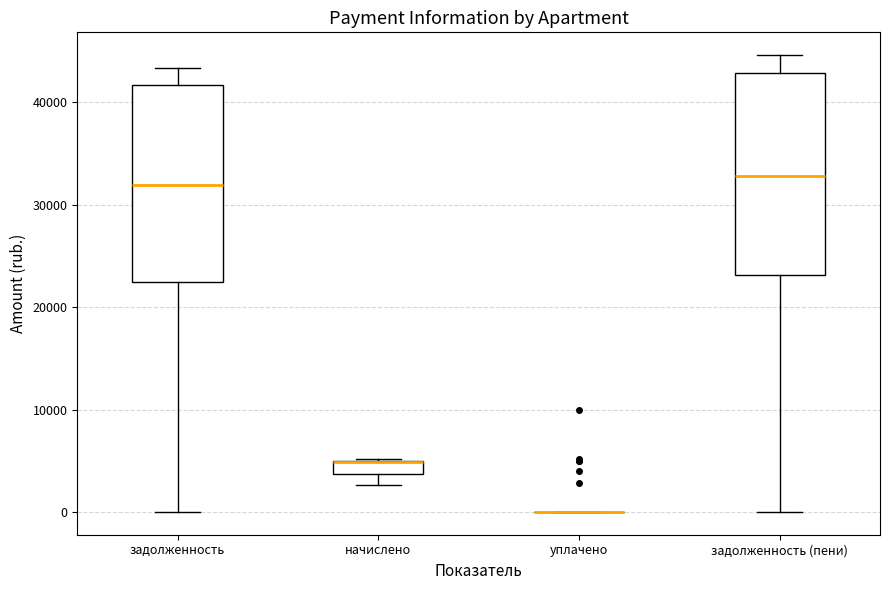

Where does the lower whisker of the box for задолженность (пени) end on the y-axis? The values are not printed on the chart, so give them approximately, as read against the axis.

0